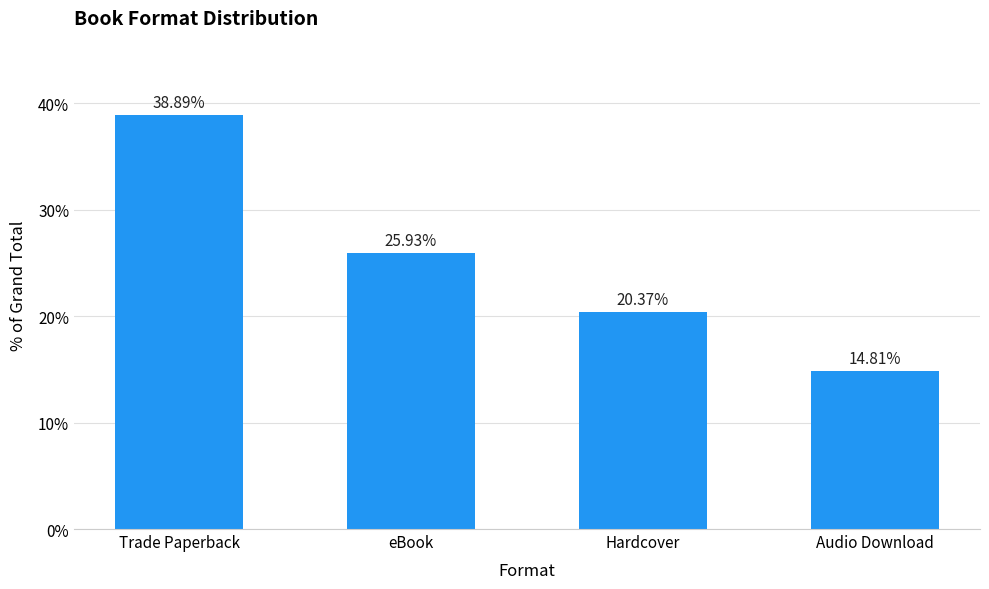

Does the chart contain stacked bars?

No